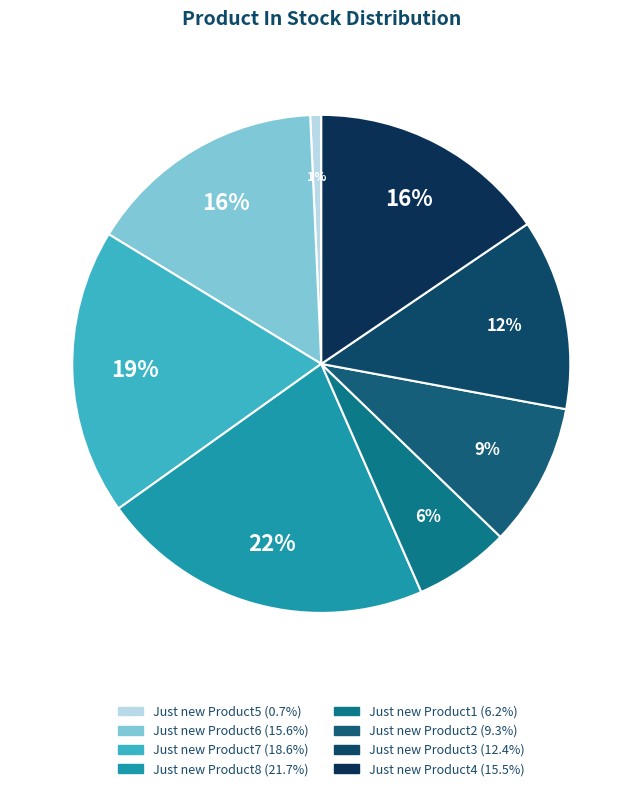

To the nearest percent, what percentage of the pie is Just new Product8?

22%